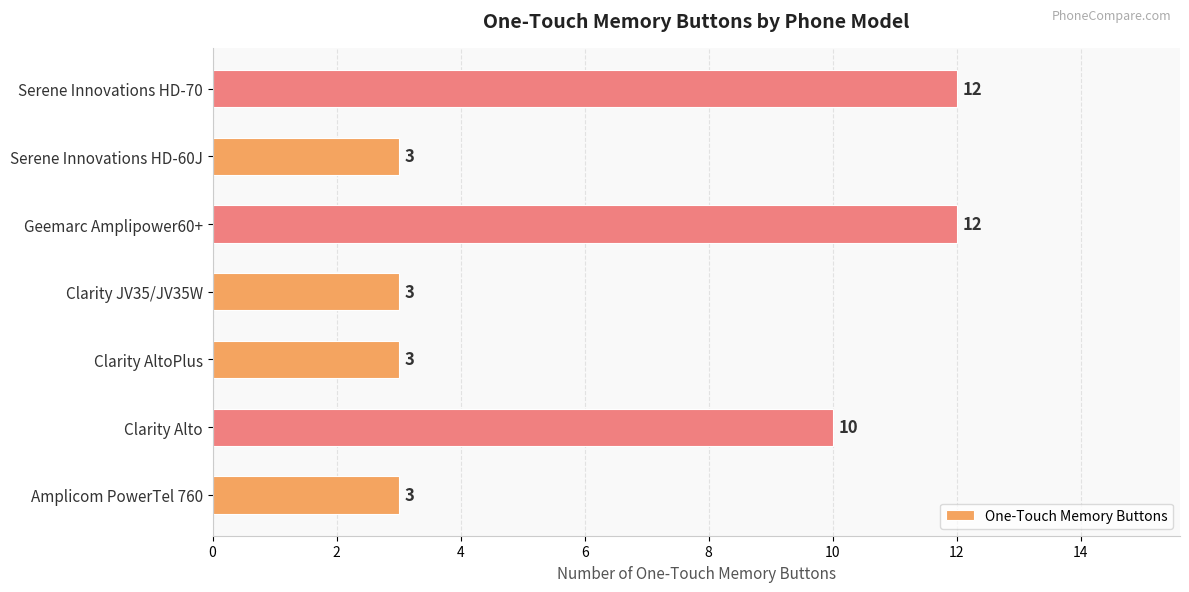

True or false: the data shows 20 at Serene Innovations HD-70.

False